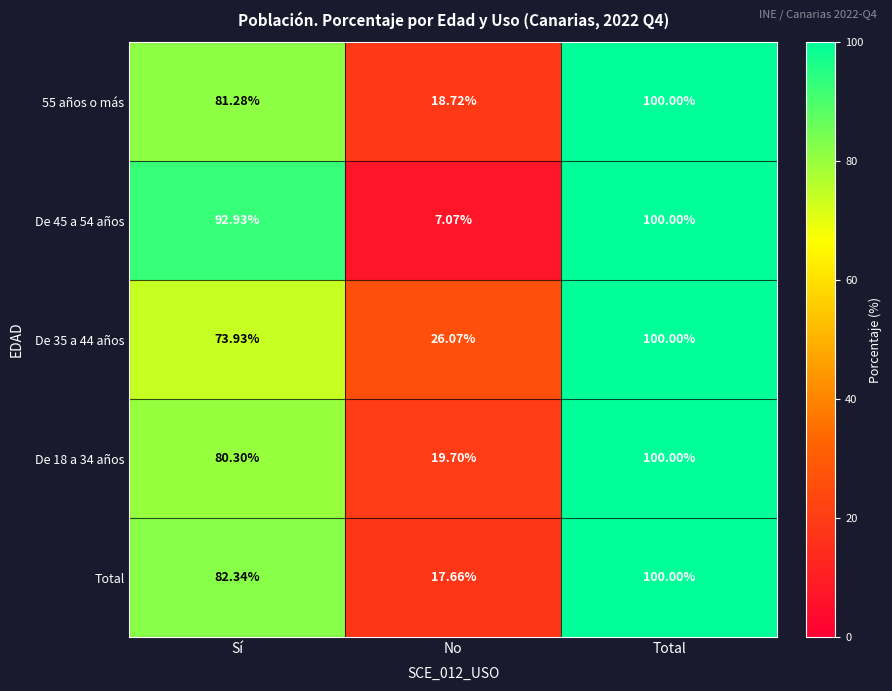

Which label corresponds to the largest value in the chart?

Total